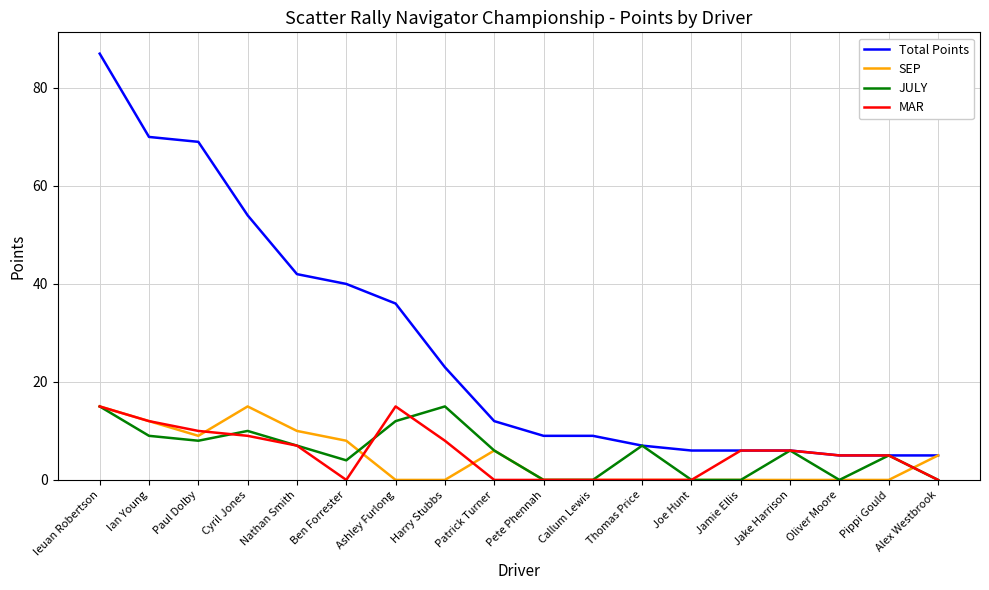

How many lines are shown in the chart?

4